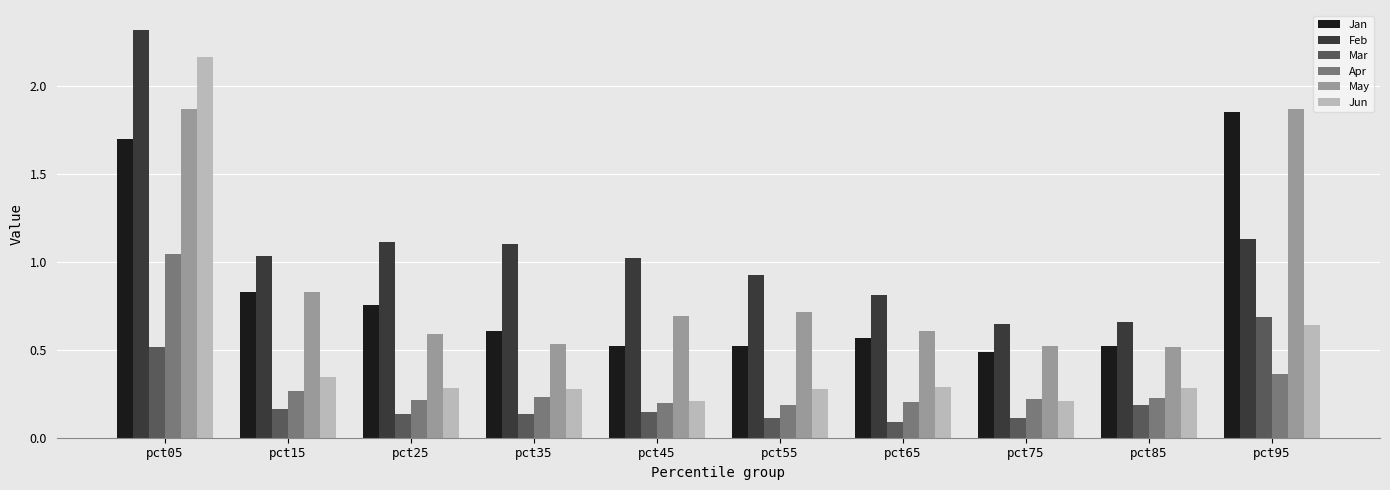

Which series has the widest spread of values?

Jun